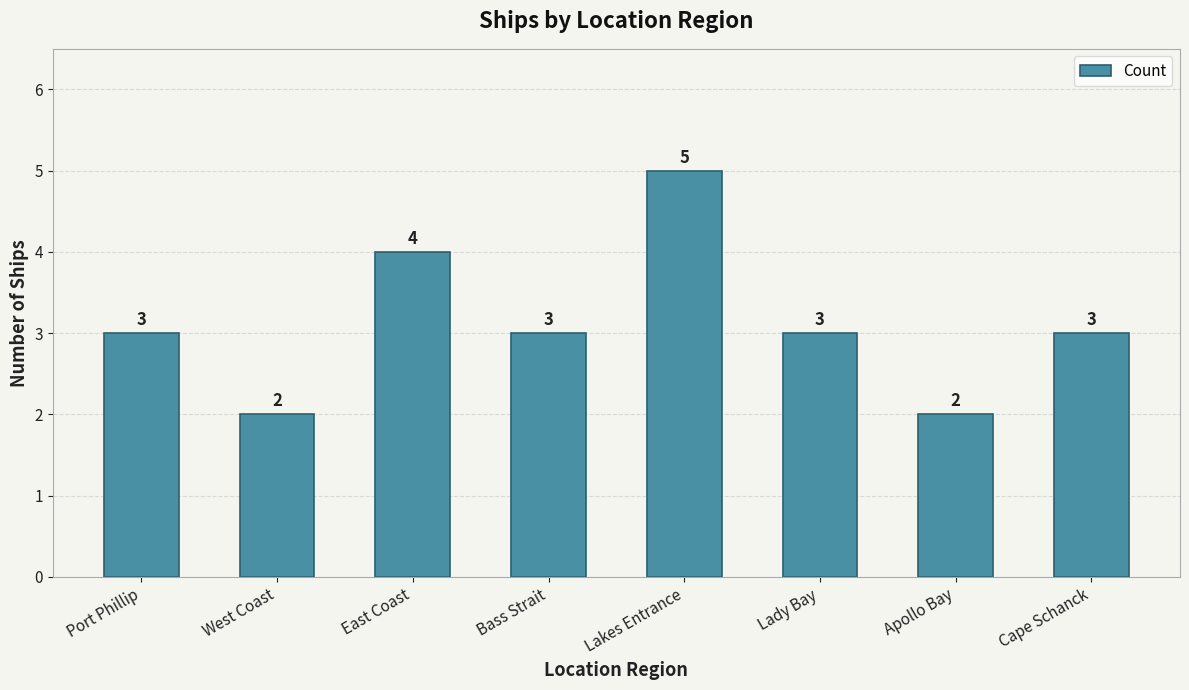

How many values are between 3 and 4?

5